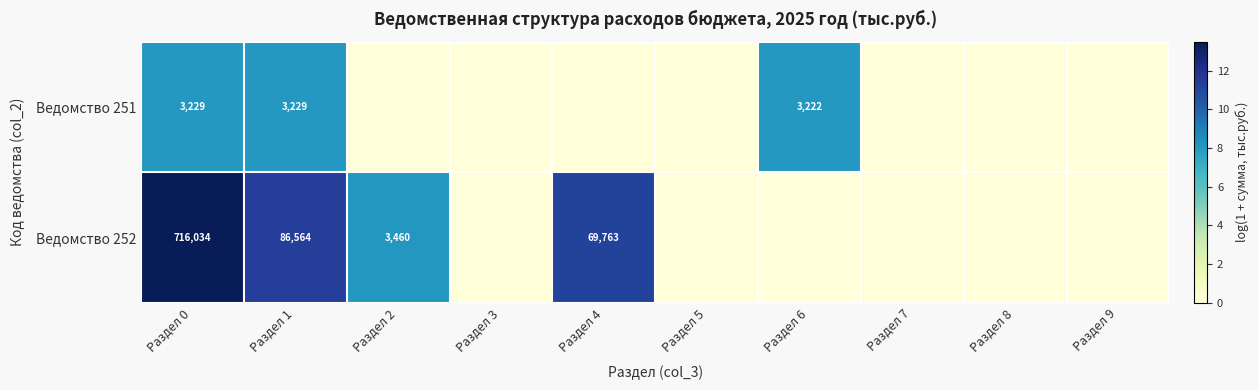

List the labels in order of Ведомство 252 value, smallest first.

Раздел 3, Раздел 5, Раздел 6, Раздел 7, Раздел 8, Раздел 9, Раздел 2, Раздел 4, Раздел 1, Раздел 0